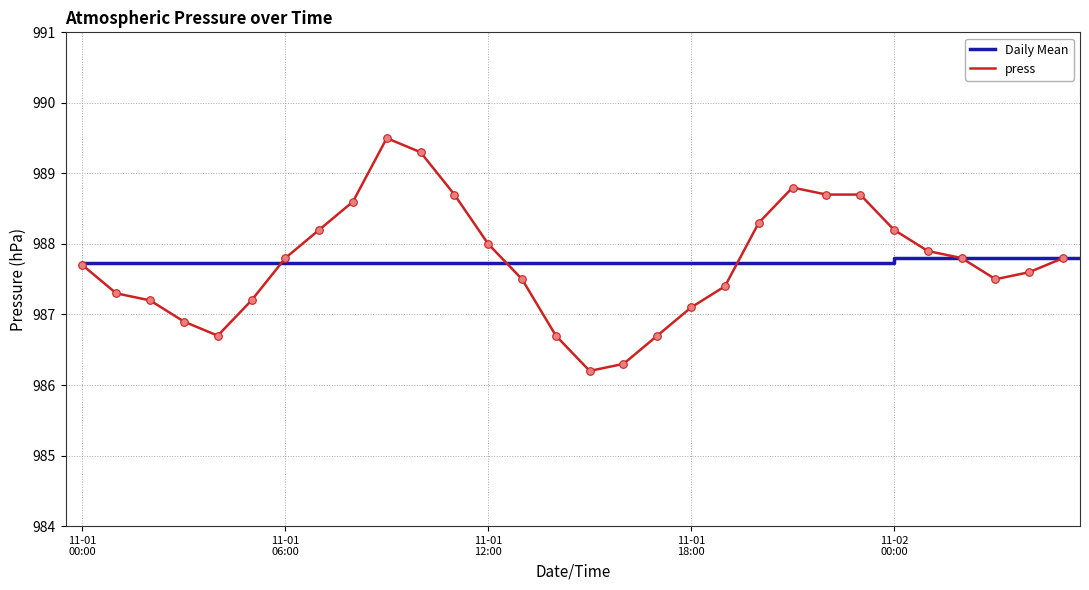

What is the ratio of the value at 2019-11-01 03:00 to the value at 2019-11-01 13:00?

1.0